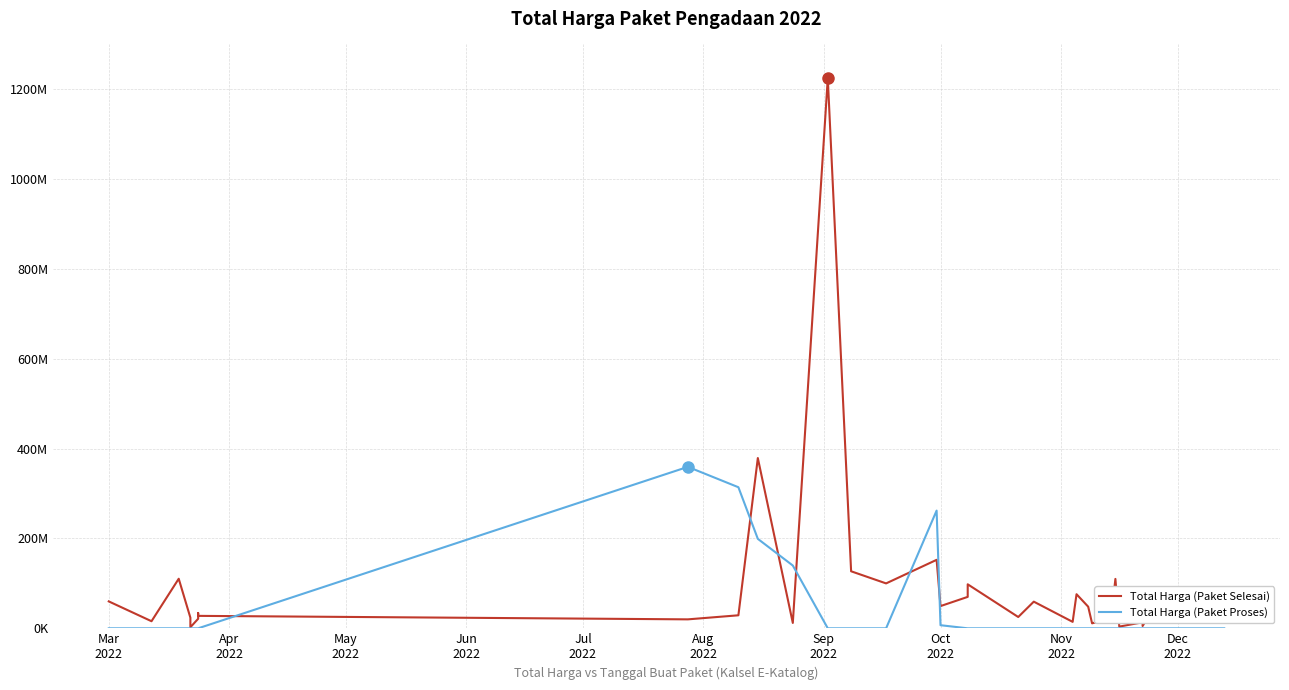

The value of Total Harga (Paket Selesai) at 27 is 30723672. True or false?

False